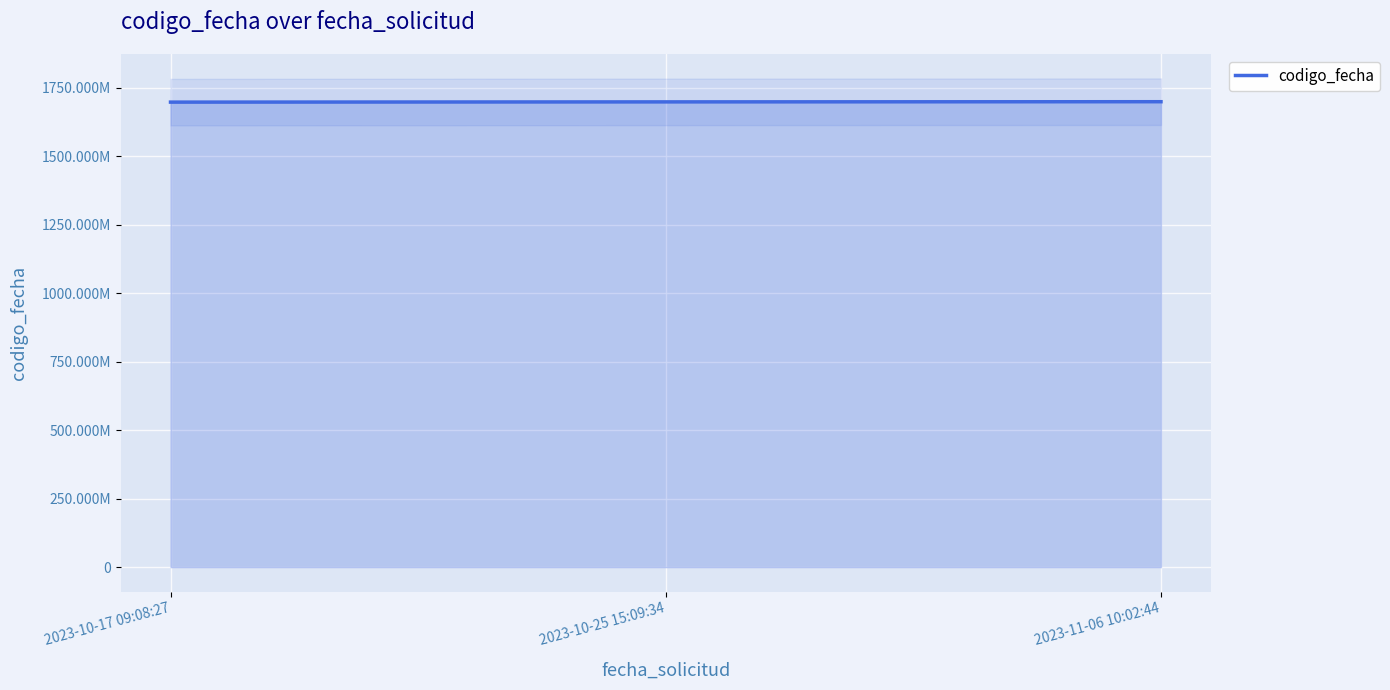

At which label does the data first exceed 1698691340?

2023-11-06 10:02:44